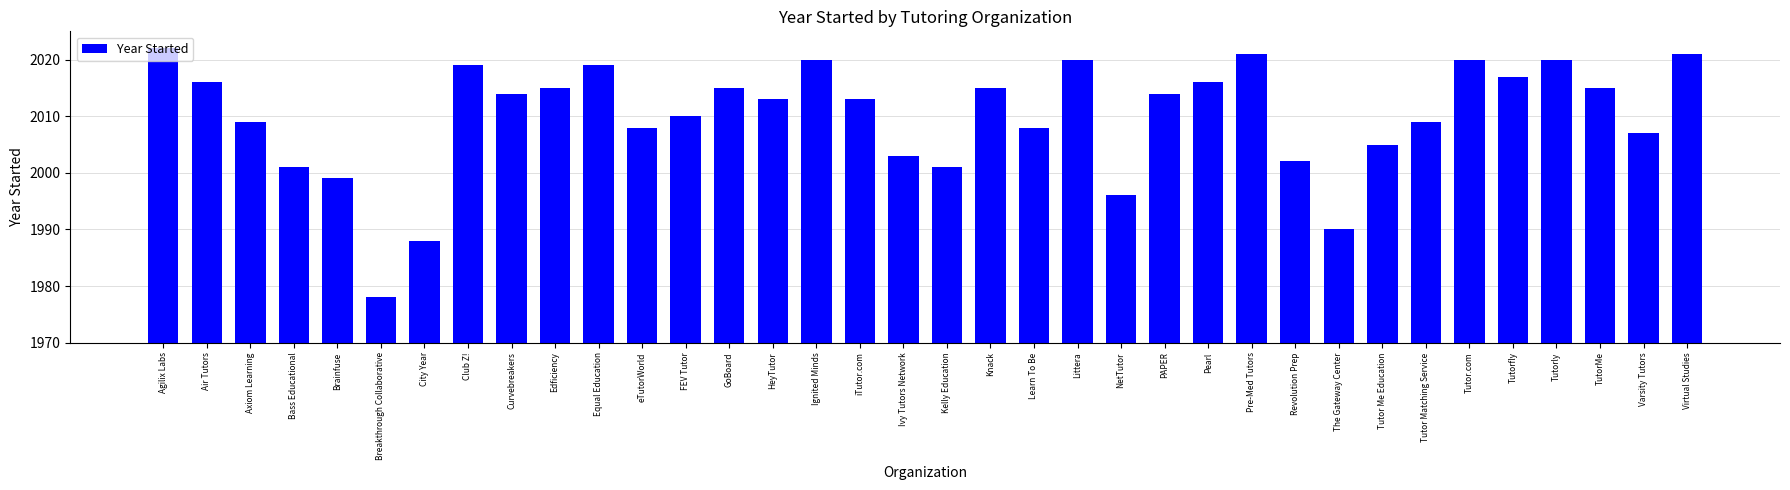

What is the difference between the second highest and minimum values?

43